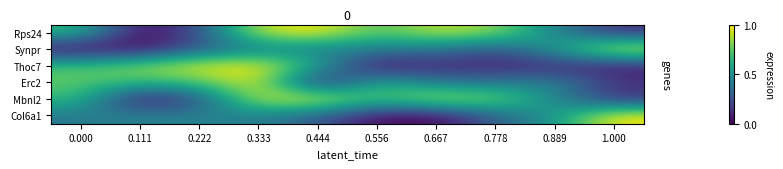

Reading right to left, what are all the values shown in this chart?

Rps24: 1.000=0.1	0.889=0.5	0.778=0.8	0.667=0.9	0.556=0.7	0.444=1.0	0.333=0.9	0.222=0.2	0.111=0.0	0.000=0.7
Synpr: 1.000=1.0	0.889=0.5	0.778=0.3	0.667=0.4	0.556=0.4	0.444=0.4	0.333=0.4	0.222=0.3	0.111=0.0	0.000=0.0
Thoc7: 1.000=0.1	0.889=0.1	0.778=0.1	0.667=0.1	0.556=0.0	0.444=0.6	0.333=1.0	0.222=1.0	0.111=0.8	0.000=0.7
Erc2: 1.000=0.2	0.889=0.5	0.778=0.4	0.667=0.4	0.556=0.6	0.444=0.0	0.333=1.0	0.222=0.7	0.111=0.7	0.000=0.8
Mbnl2: 1.000=0.1	0.889=0.5	0.778=0.8	0.667=0.9	0.556=0.7	0.444=1.0	0.333=0.9	0.222=0.2	0.111=0.0	0.000=0.7
Col6a1: 1.000=1.0	0.889=0.5	0.778=0.3	0.667=0.0	0.556=0.0	0.444=0.3	0.333=0.4	0.222=0.4	0.111=0.5	0.000=0.4